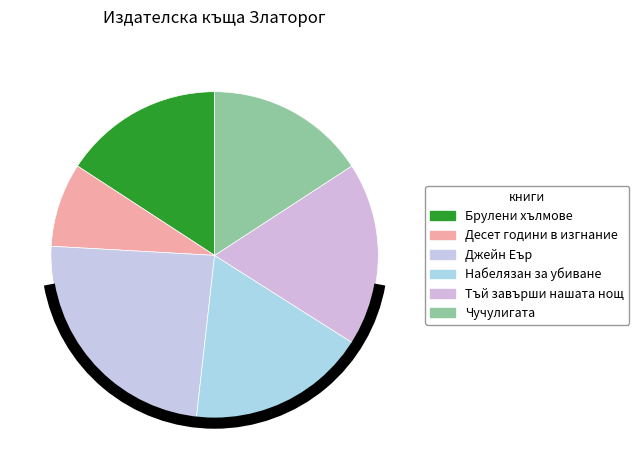

To the nearest percent, what percentage of the pie is Набелязан за убиване?

18%